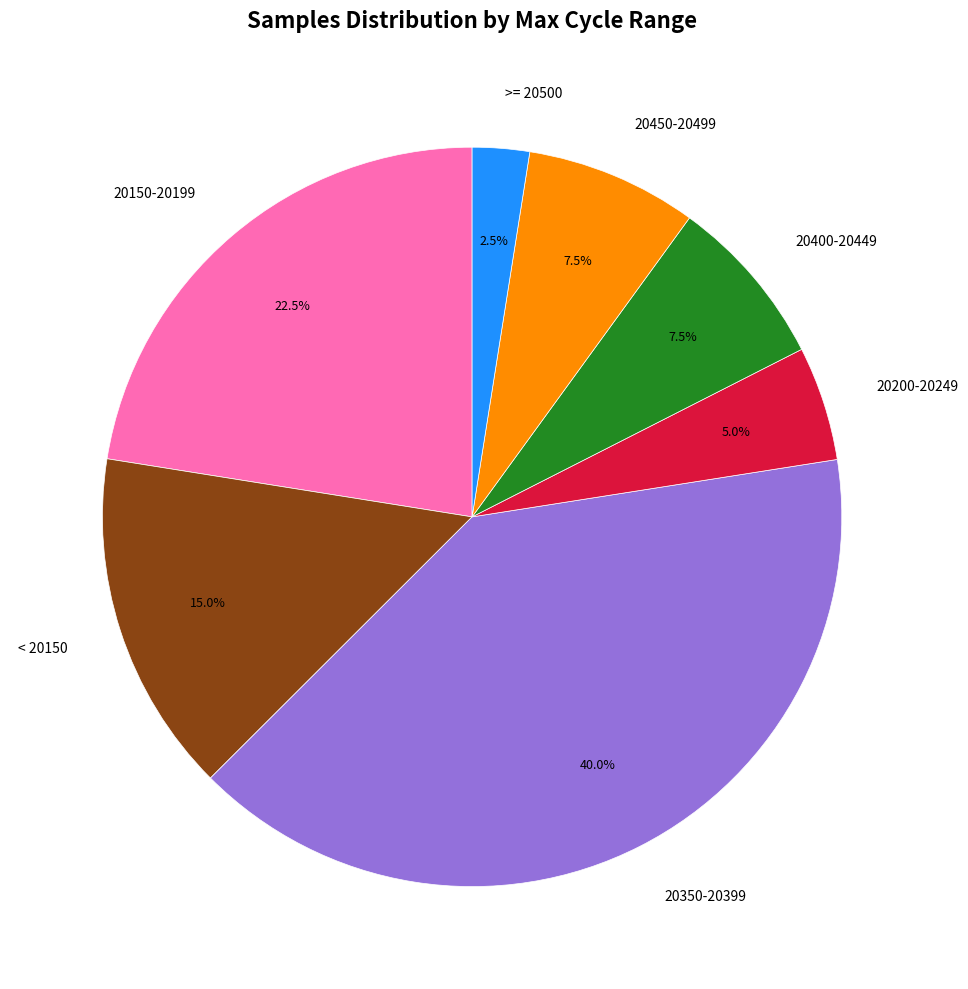

Which category has the biggest portion of the pie?

20350-20399